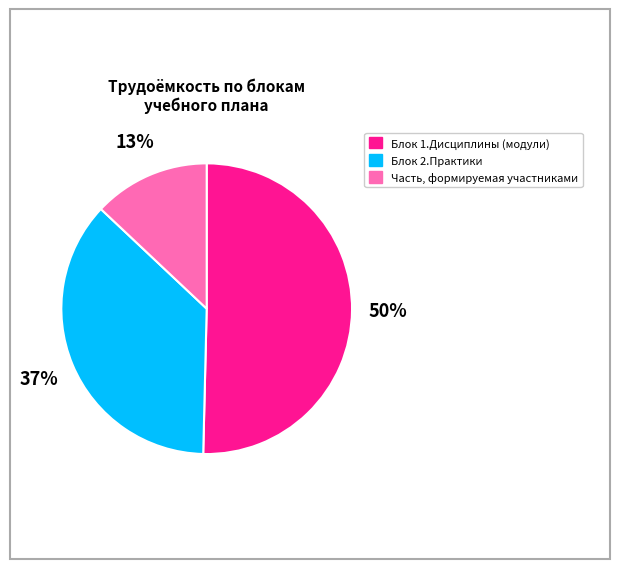

Between Часть, формируемая участниками and Блок 2.Практики, which is larger?

Блок 2.Практики